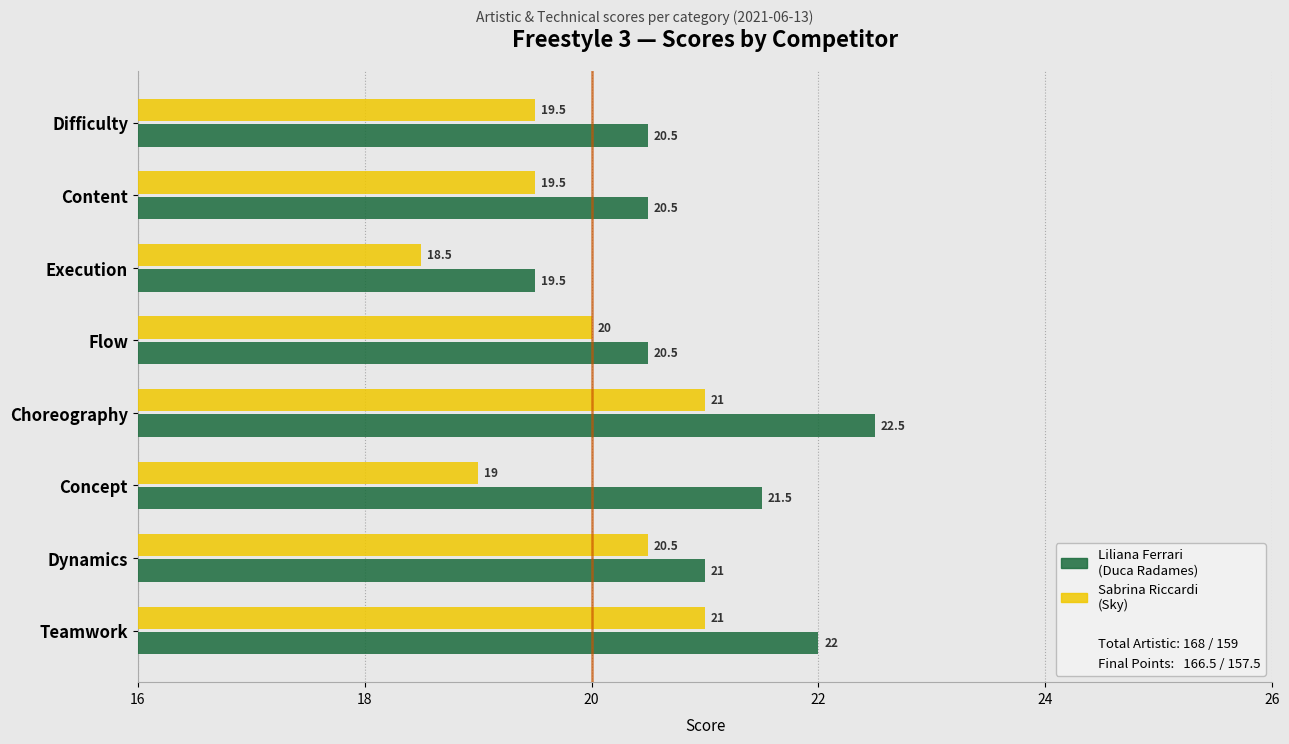

At which category is the sum across all series the highest?

Choreography